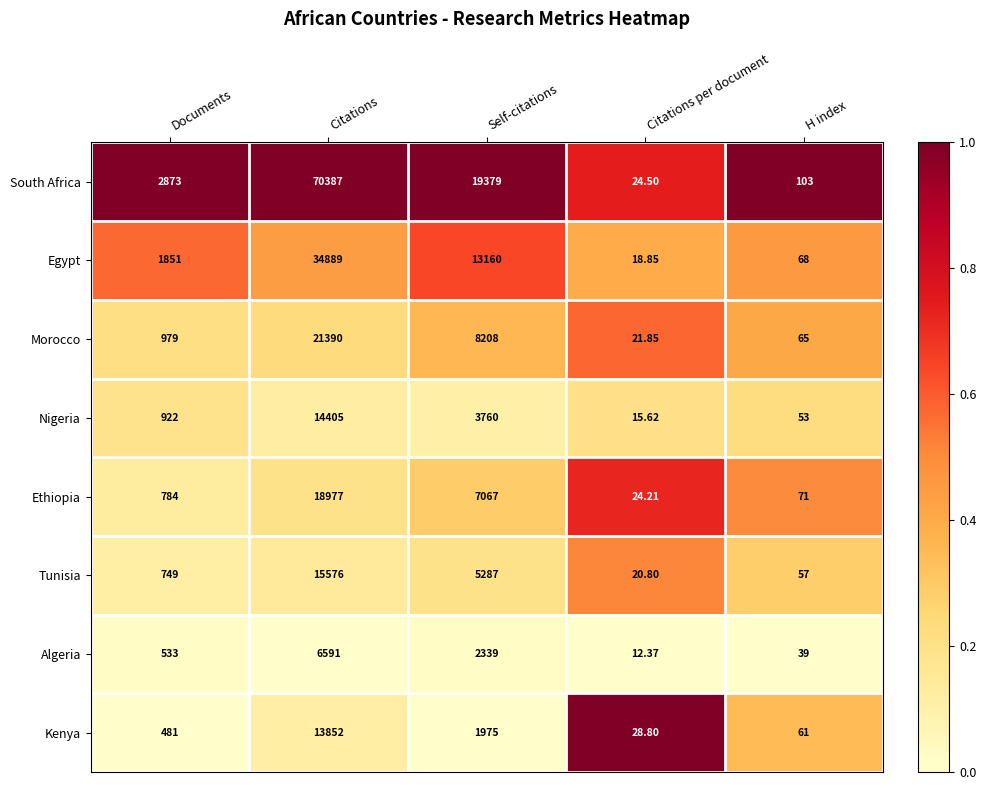

What is the total value across all series at Citations?

196067.0